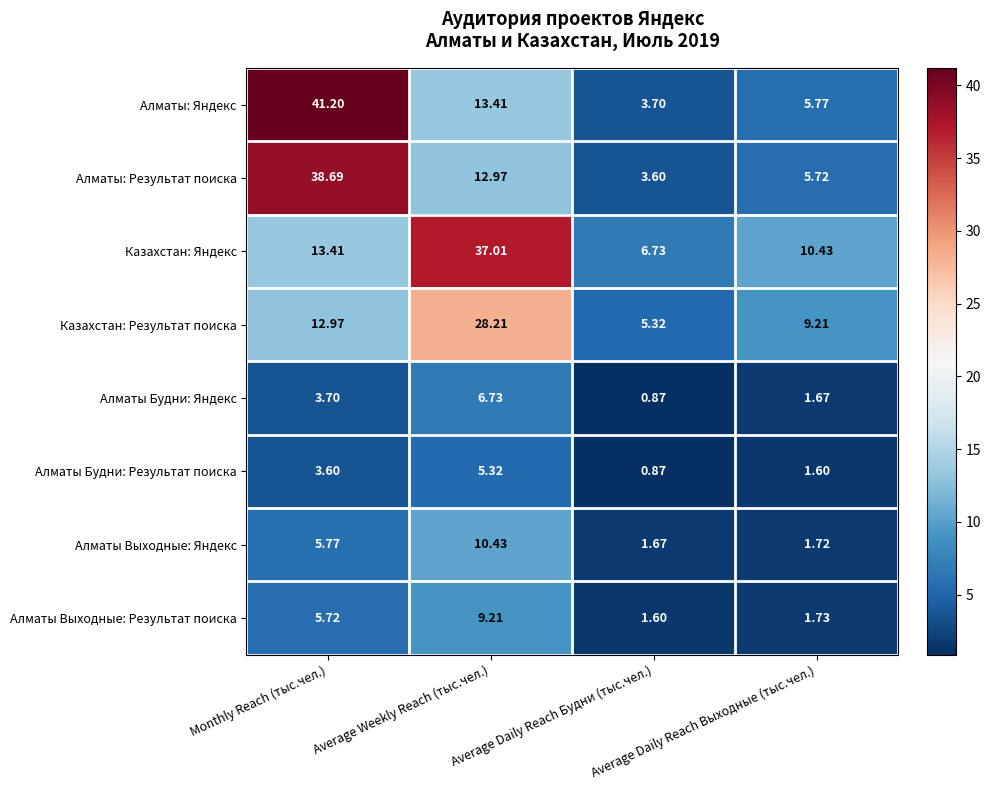

List the series in order of their peak value, lowest first.

Алматы Будни: Результат поиска, Алматы Будни: Яндекс, Алматы Выходные: Результат поиска, Алматы Выходные: Яндекс, Казахстан: Результат поиска, Казахстан: Яндекс, Алматы: Результат поиска, Алматы: Яндекс